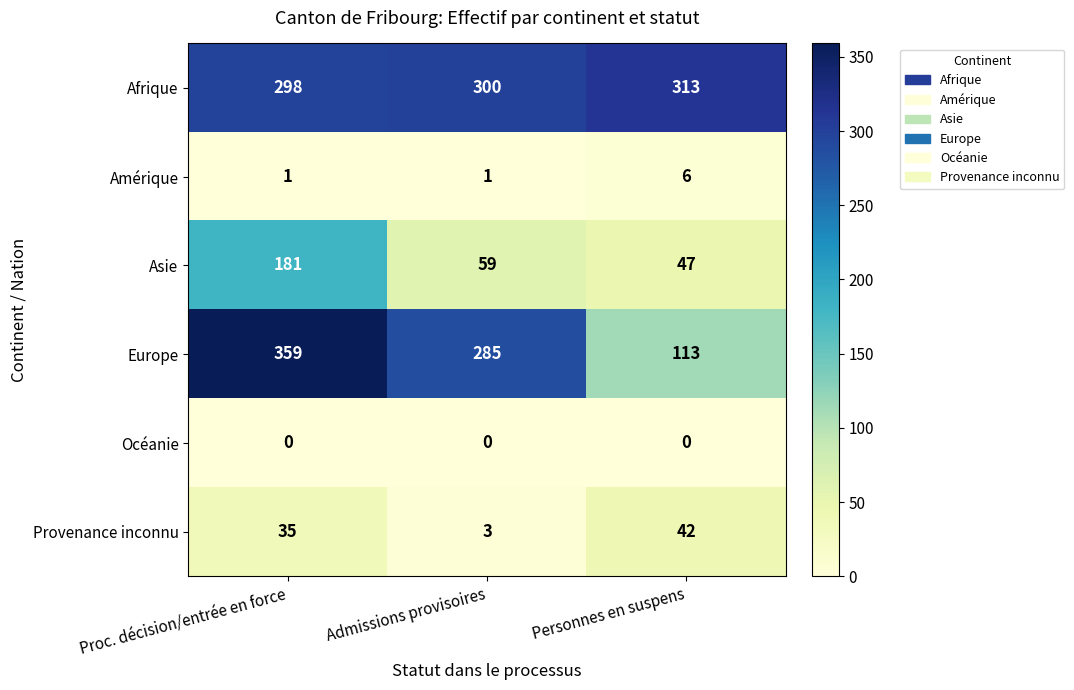

Which label corresponds to the largest value in the chart?

Proc. décision/entrée en force